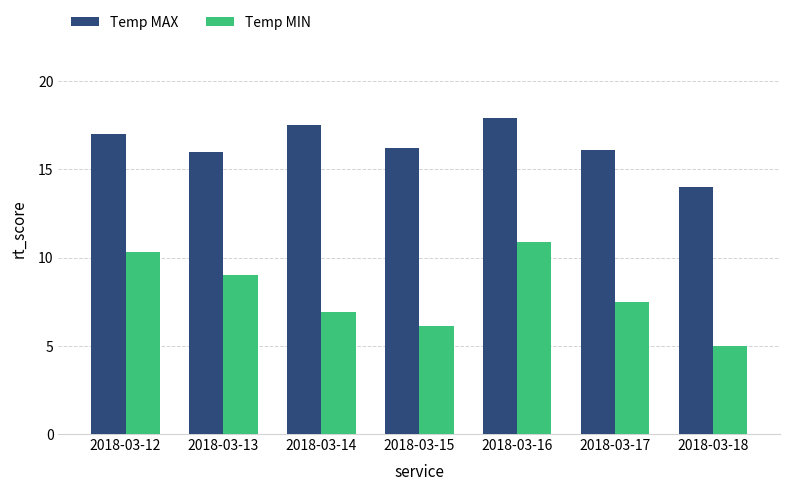

What is the spread (max minus min) of values at 2018-03-13?

7.0